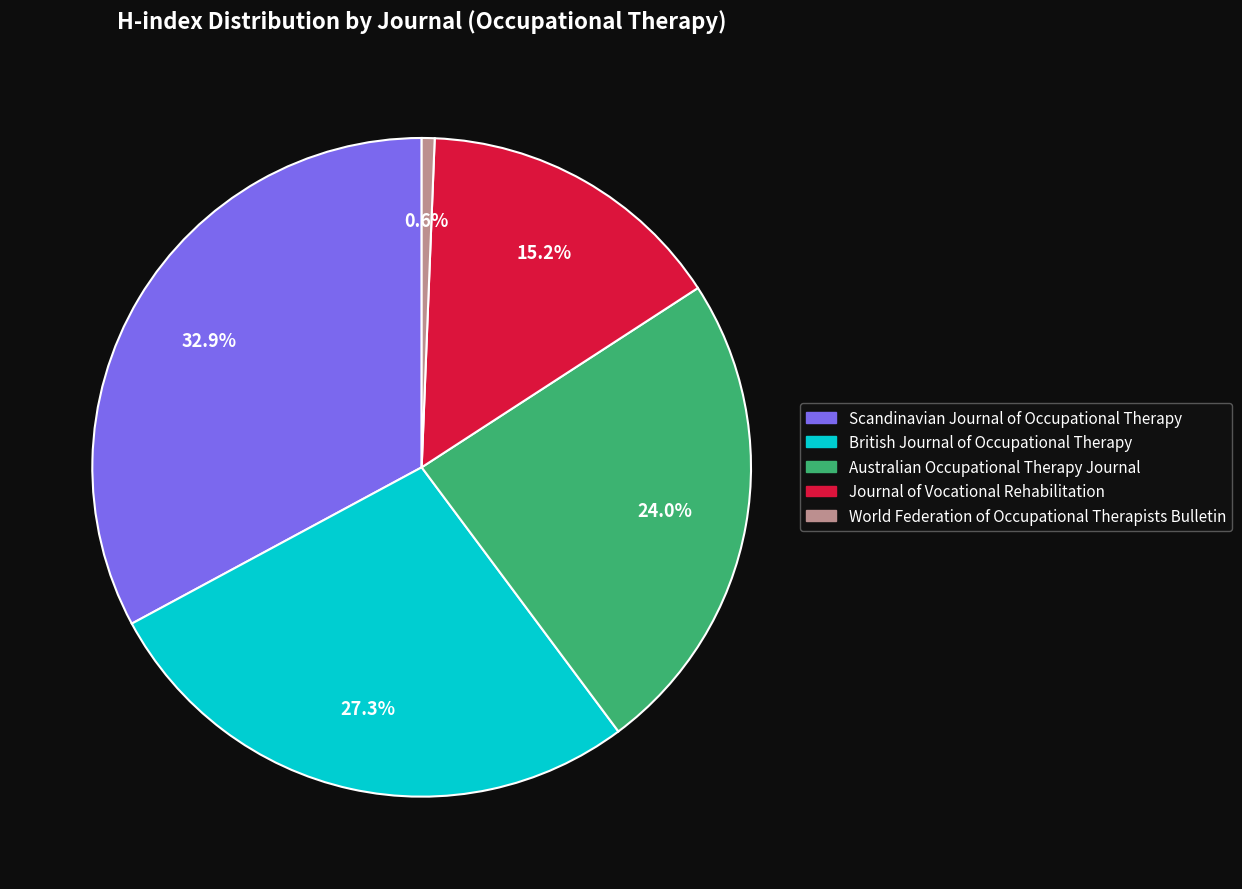

What portion of the pie excludes Australian Occupational Therapy Journal?

76.0%